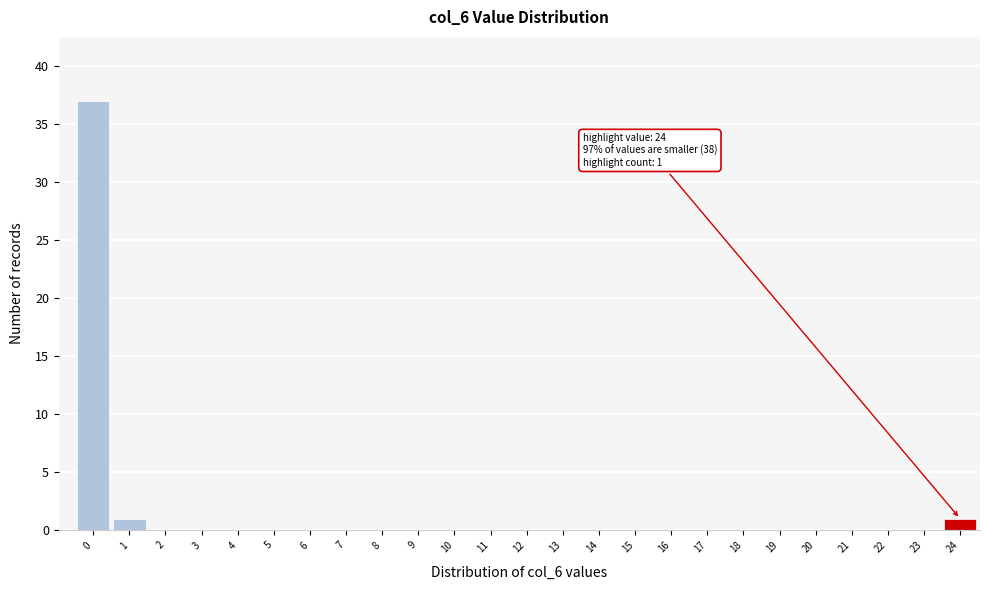

Reading left to right, extract all data points from this chart.

0=37	1=1	2=0	3=0	4=0	5=0	6=0	7=0	8=0	9=0	10=0	11=0	12=0	13=0	14=0	15=0	16=0	17=0	18=0	19=0	20=0	21=0	22=0	23=0	24=1